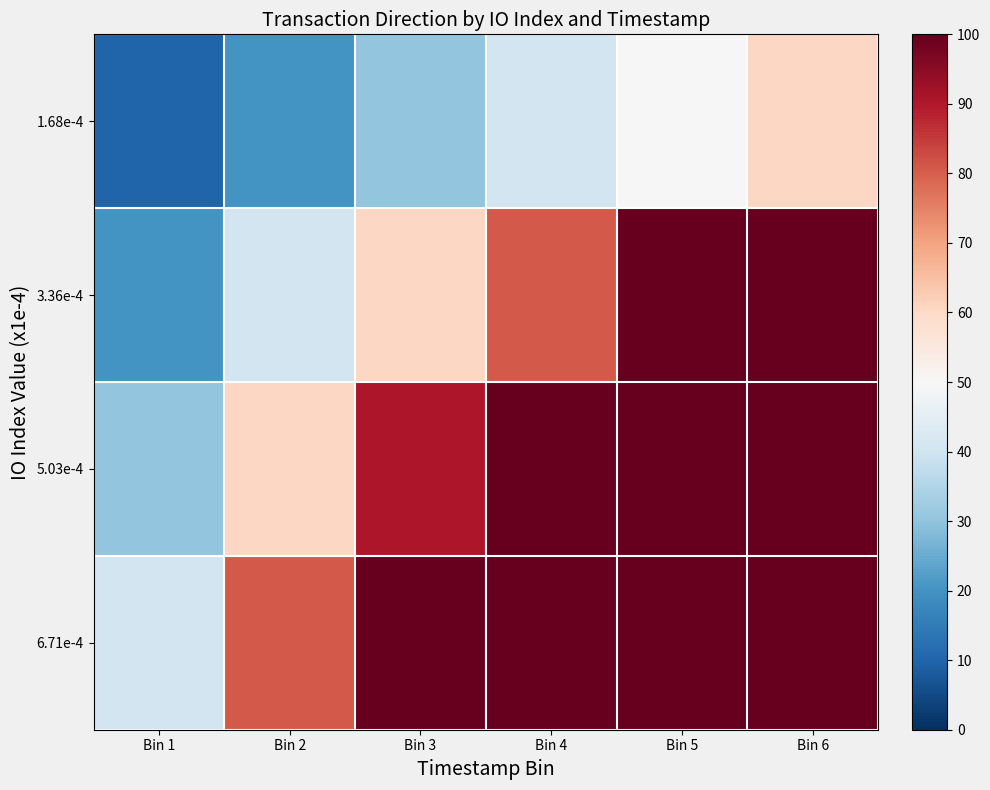

Reading left to right, what are all the values shown in this chart?

1.68e-4: Bin 1=10.1	Bin 2=20.1	Bin 3=30.2	Bin 4=40.3	Bin 5=50.3	Bin 6=60.4
3.36e-4: Bin 1=20.1	Bin 2=40.3	Bin 3=60.4	Bin 4=80.5	Bin 5=100.0	Bin 6=100.0
5.03e-4: Bin 1=30.2	Bin 2=60.4	Bin 3=90.6	Bin 4=100.0	Bin 5=100.0	Bin 6=100.0
6.71e-4: Bin 1=40.3	Bin 2=80.5	Bin 3=100.0	Bin 4=100.0	Bin 5=100.0	Bin 6=100.0